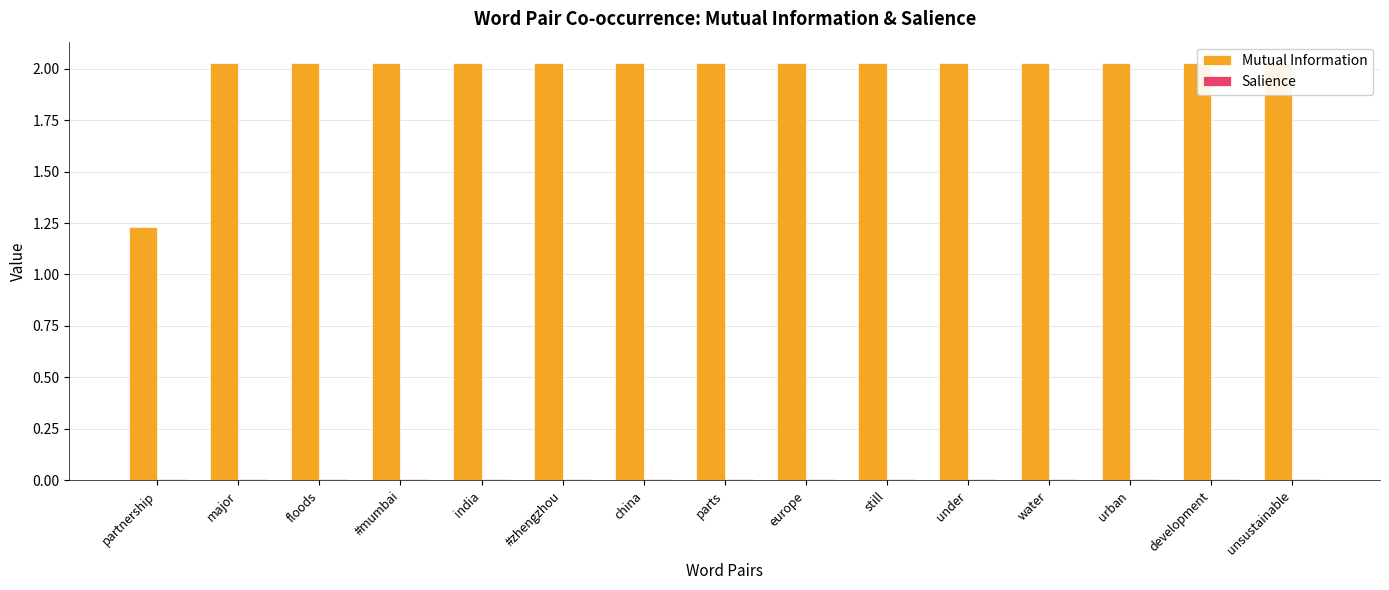

What is the spread (max minus min) of values at development?

2.0